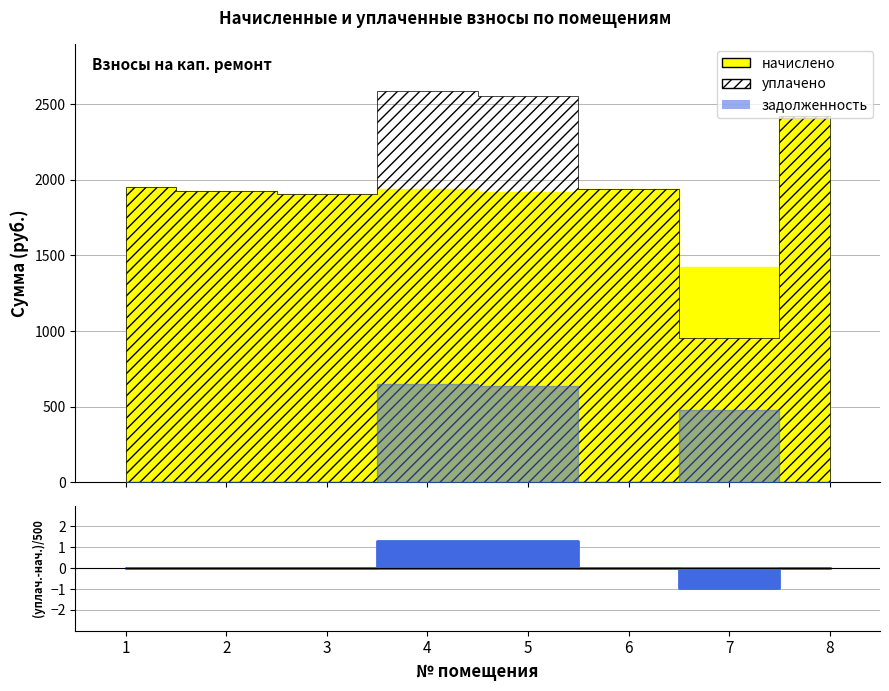

What is the value of the уплачено point at the 8th from the left?

2423.2